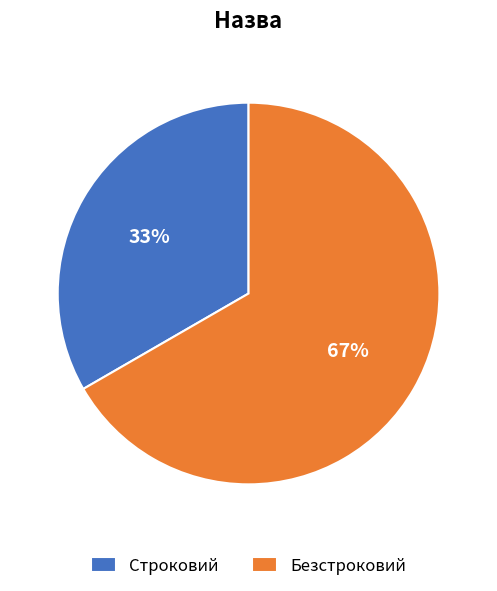

Rank the categories by value from lowest to highest.

Строковий, Безстроковий